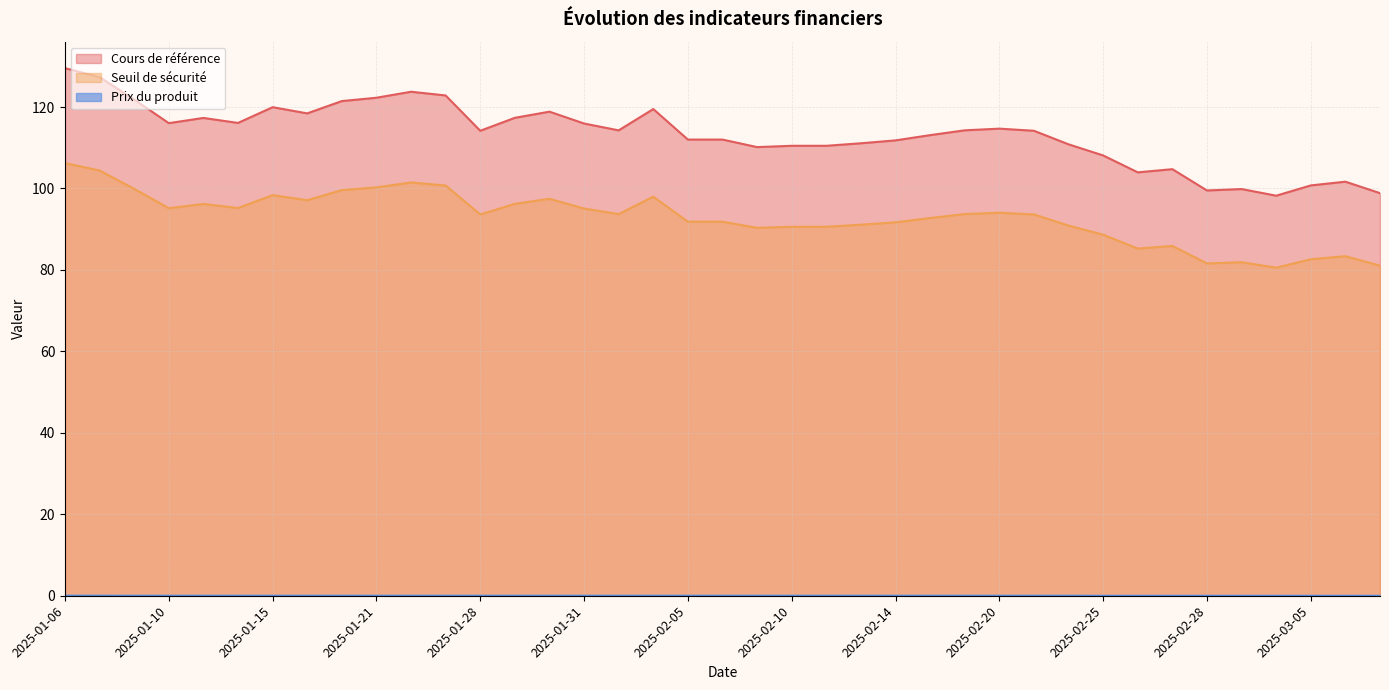

The Seuil de sécurité series shows 100.3 at 2025-01-21. True or false?

True